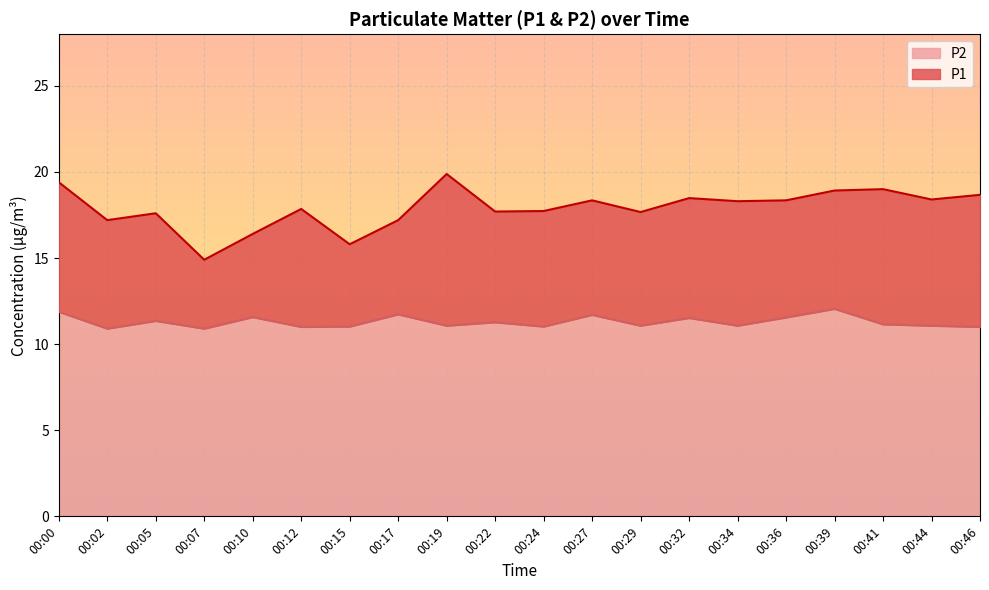

At which category does P1 reach its first local peak?

00:05